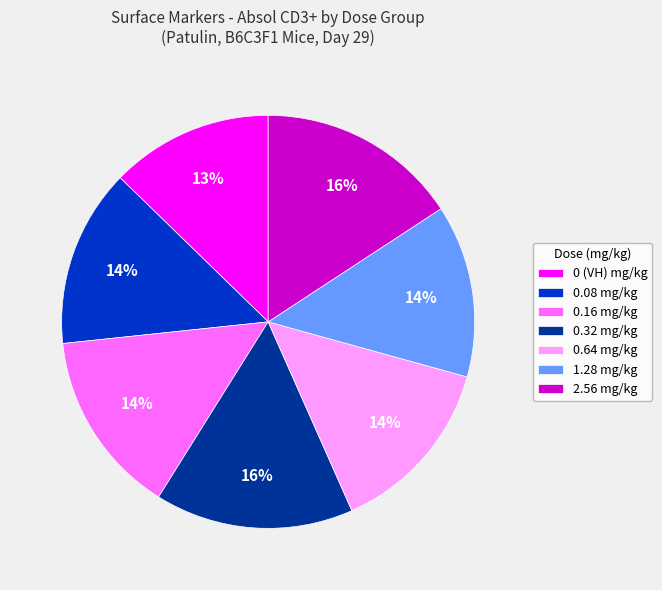

The 0.64 slice represents 3% of the pie. True or false?

False